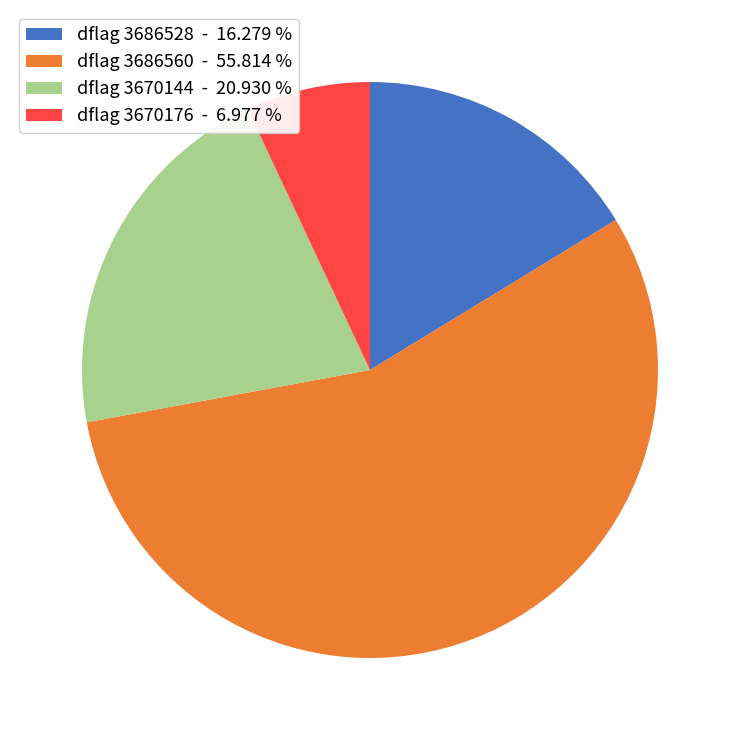

What is the ratio of the value at dflag 3670144 - 20.930 % to the value at dflag 3670176 - 6.977 %?

3.0